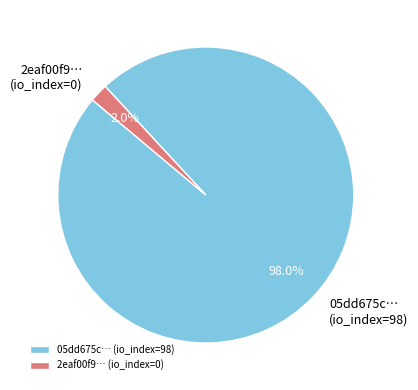

What portion of the pie excludes 05dd675c… (io_index=98)?

2.0%